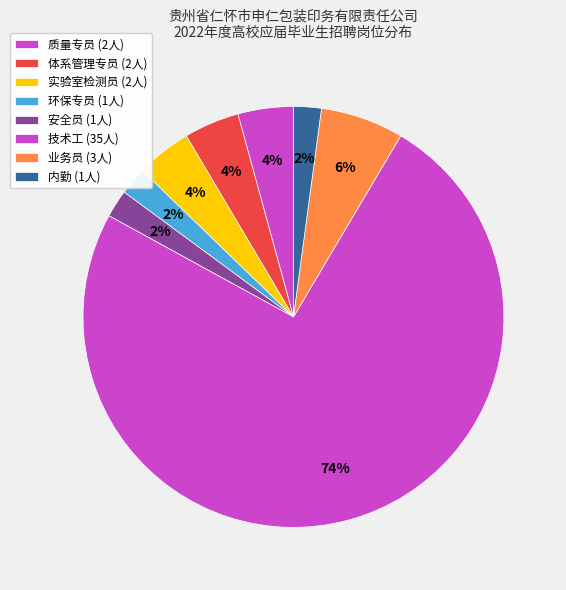

What is the ratio of the value at 业务员 to the value at 内勤?

3.0